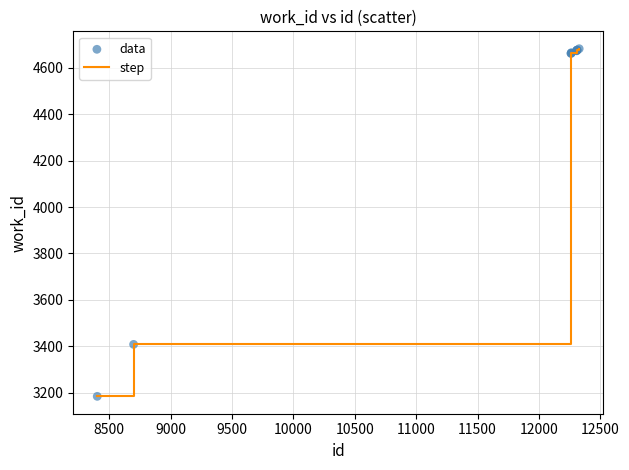

What is the difference between the maximum and minimum values?

1499